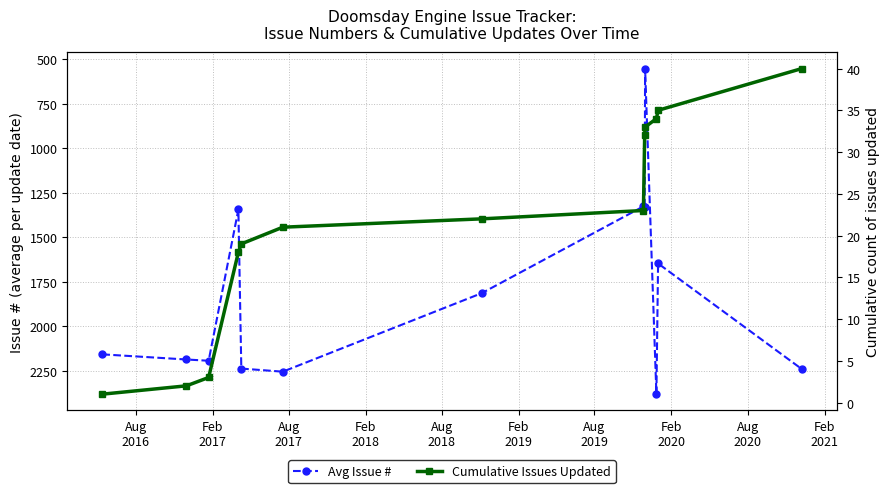

What is the maximum value shown in the chart?

2383.0